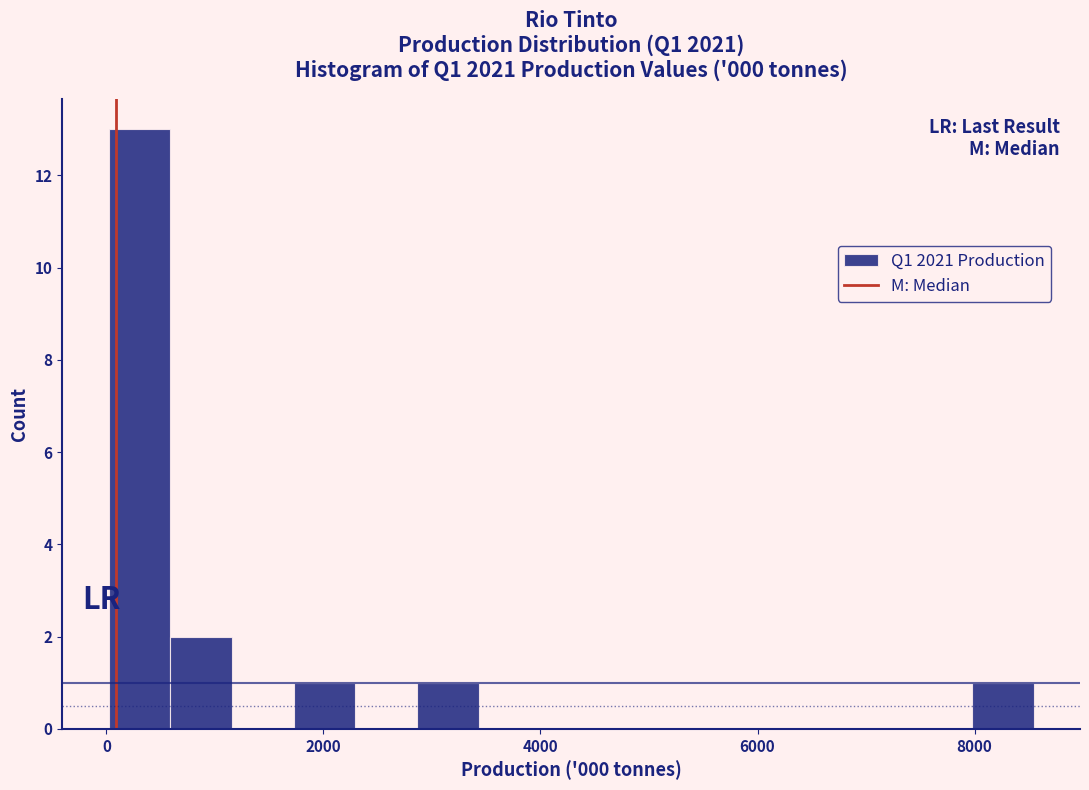

Read against the x-axis, roughly where is the centre of the tallest bar?

400